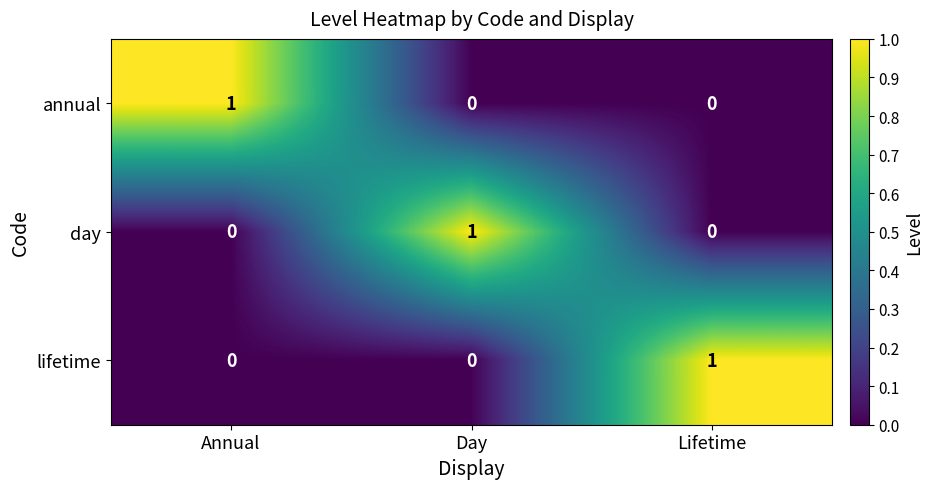

Reading left to right, extract all data points from this chart.

annual: 1	0	0
day: 0	1	0
lifetime: 0	0	1